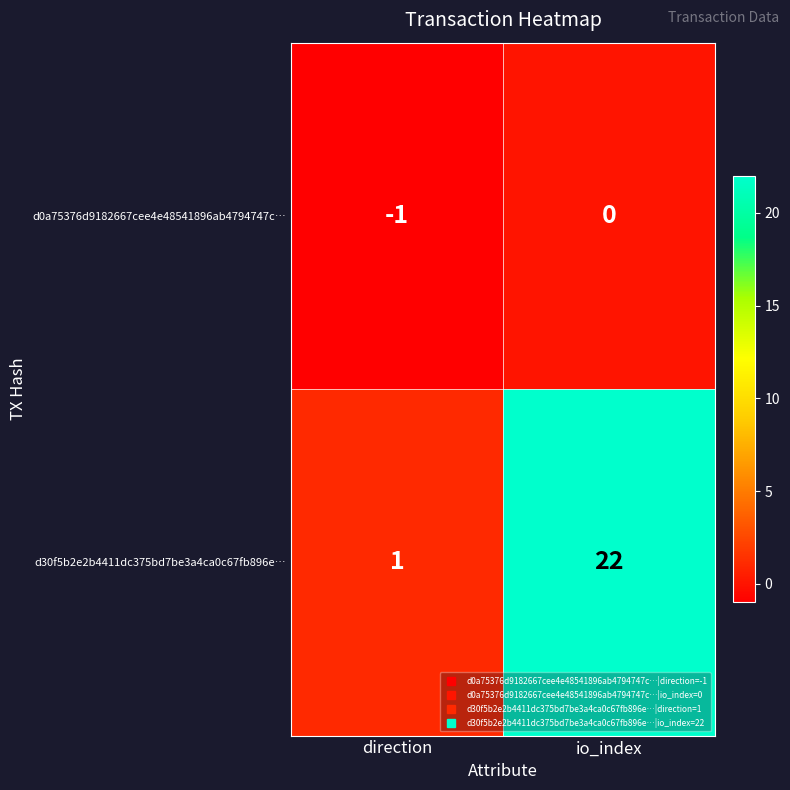

What is the difference between the d30f5b2e2b4411dc375bd7be3a4ca0c67fb896e… values at io_index and direction?

21